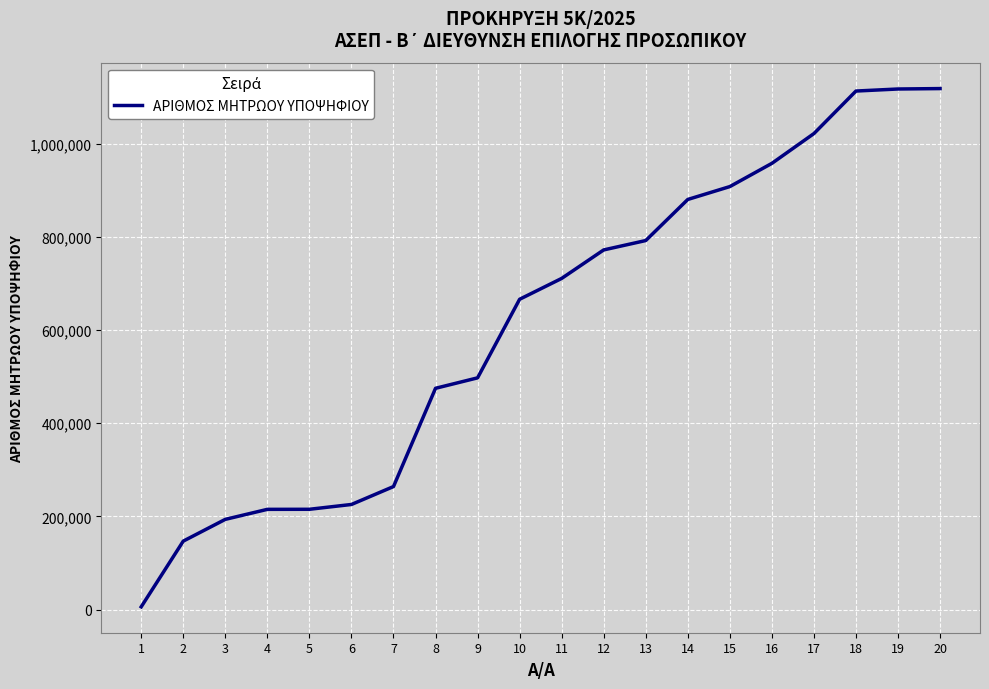

What is the sum of all values?

12296219